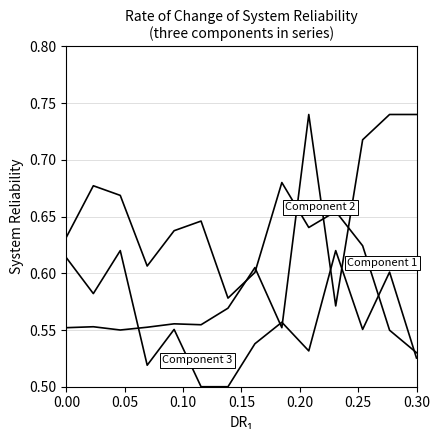

Does the chart have visible grid lines?

Yes